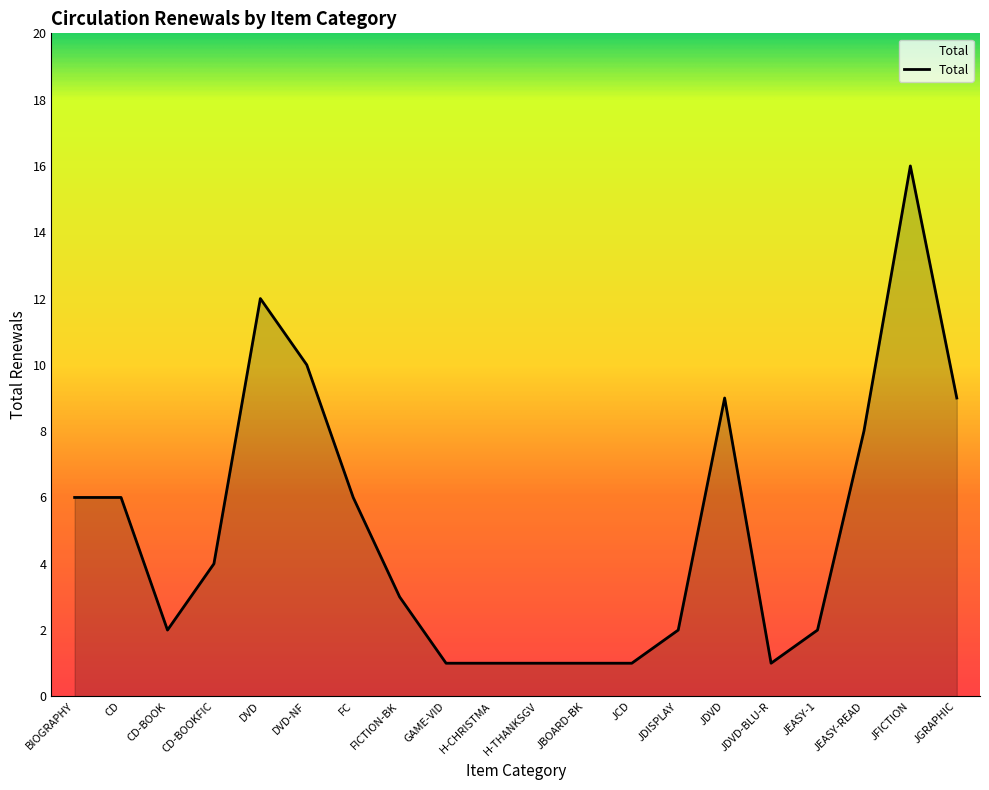

Read the value at FICTION-BK.

3